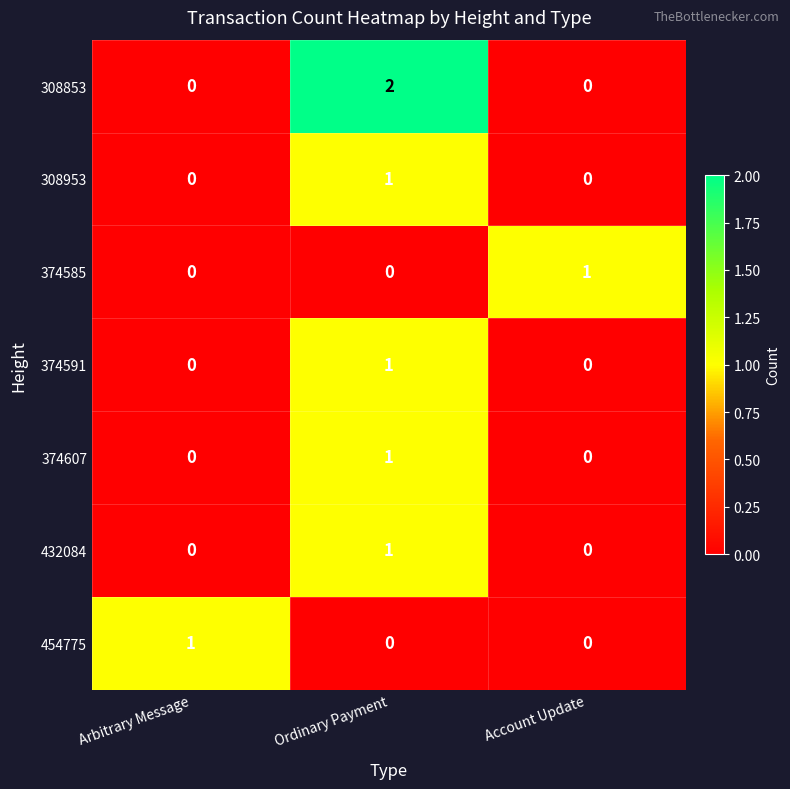

At how many categories does at least one series exceed 0?

3